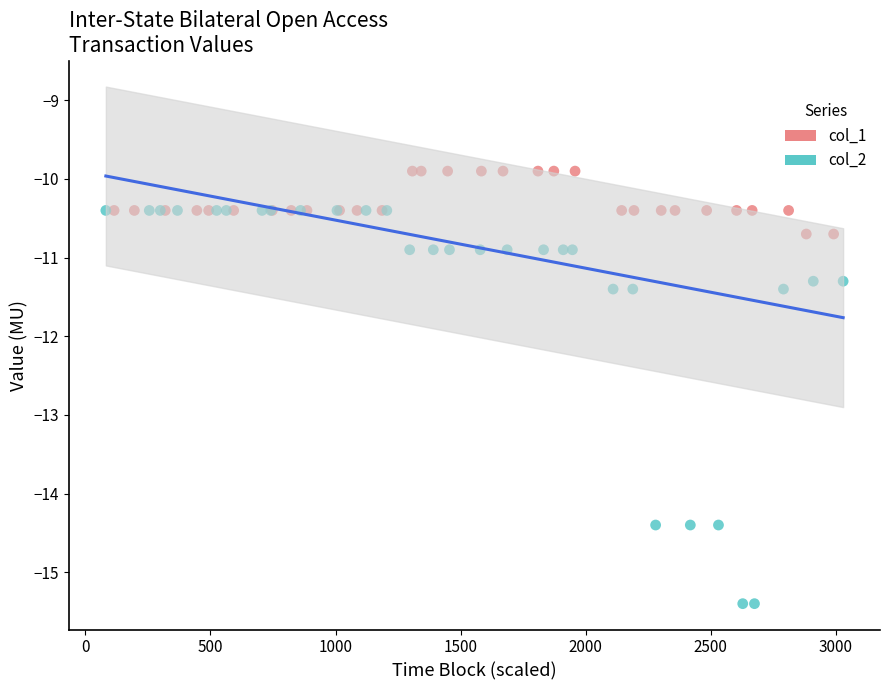

Which series has the largest Y range (max minus min)?

col_2